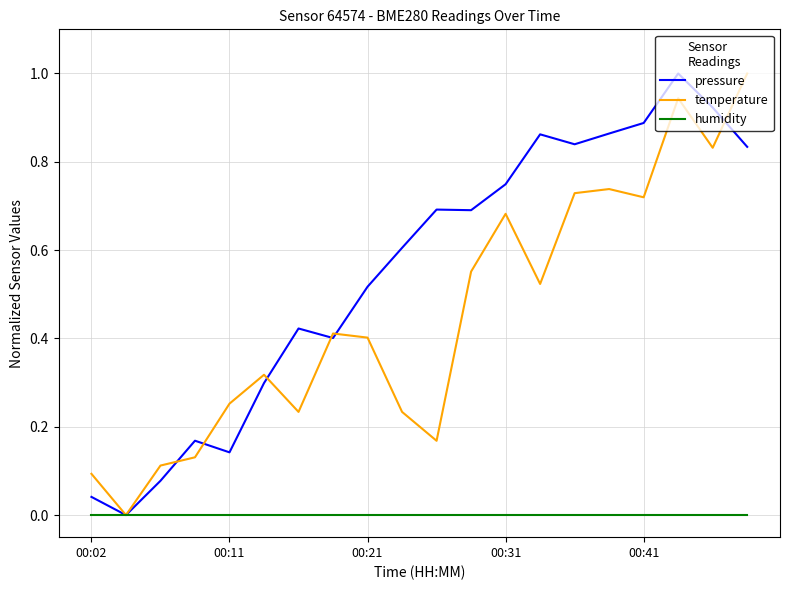

List the series in order of their overall mean, lowest first.

humidity, temperature, pressure